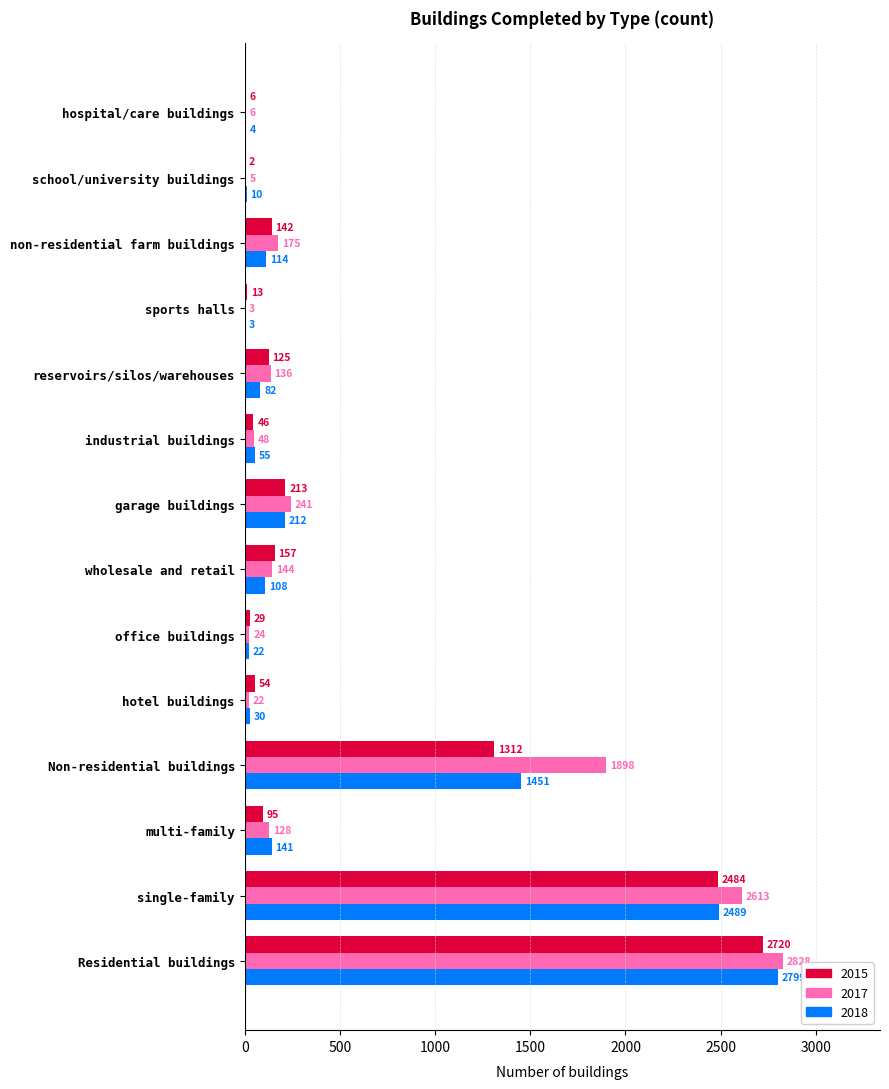

What is the sum of all 2017 values?

8271